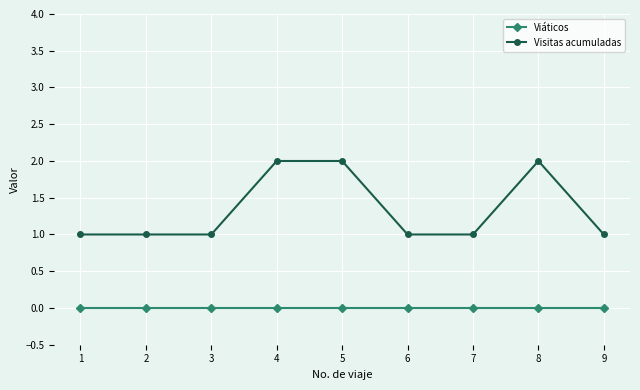

Read the Visitas acumuladas value at 9.

1